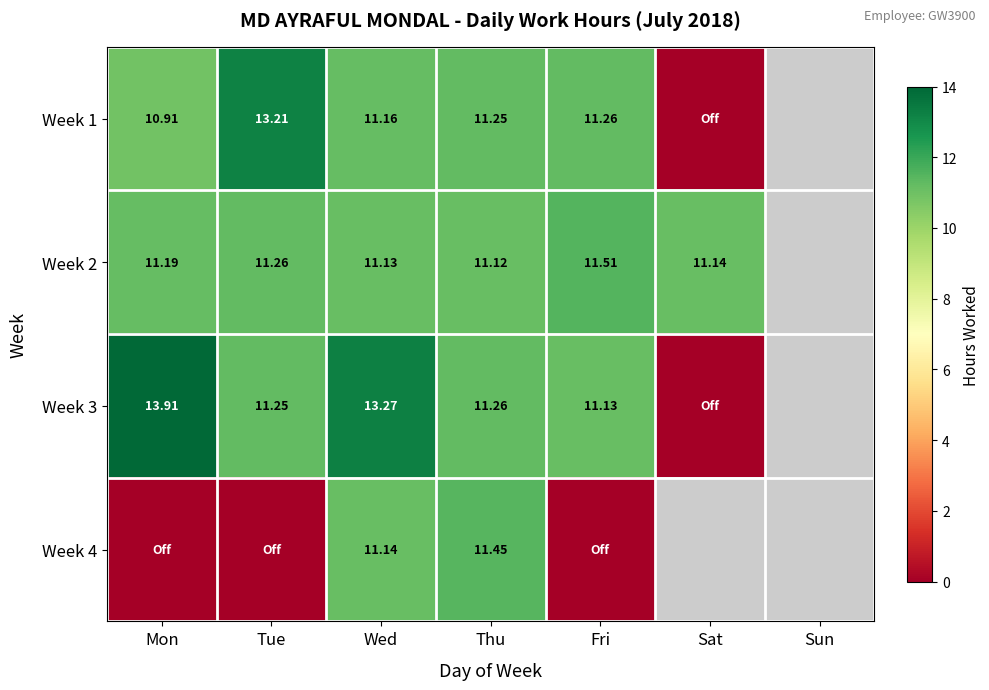

How many data points in Week 2 are above 11?

6